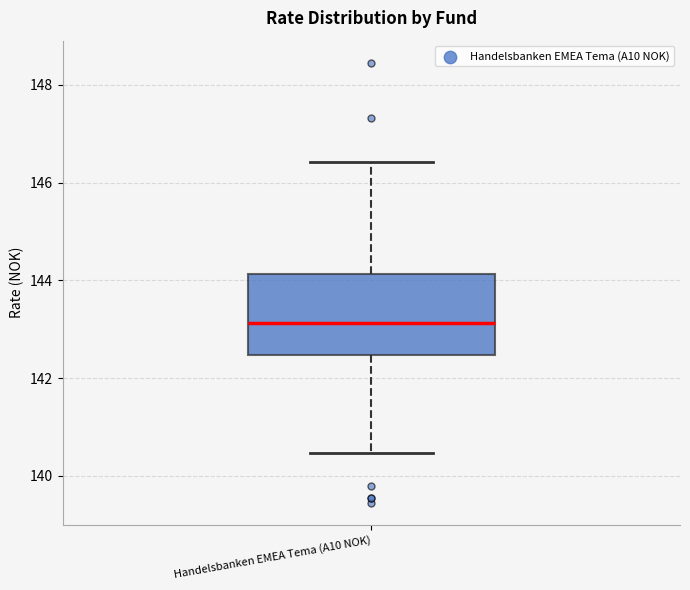

Read this box plot against the y-axis: the position of the median line, the range covered by the box, and the ends of both whiskers. The values are not printed on the chart, so give them approximately, as read against the axis.

median 143.2, box 142.4 to 144.2, whiskers 140.4 to 146.4